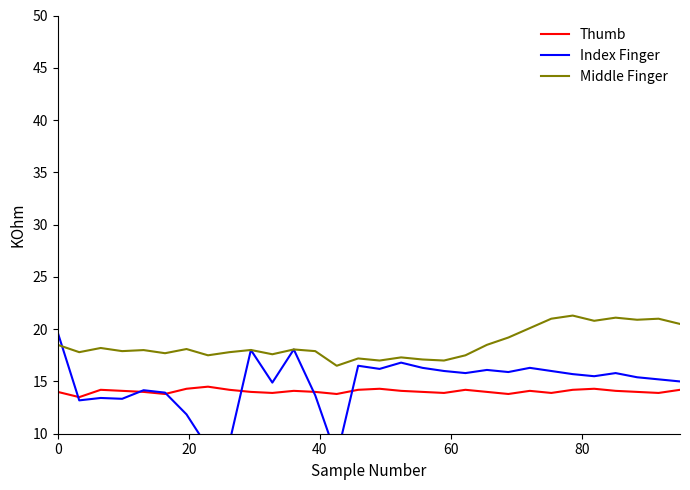

What is the sum of all Middle Finger values?

557.1